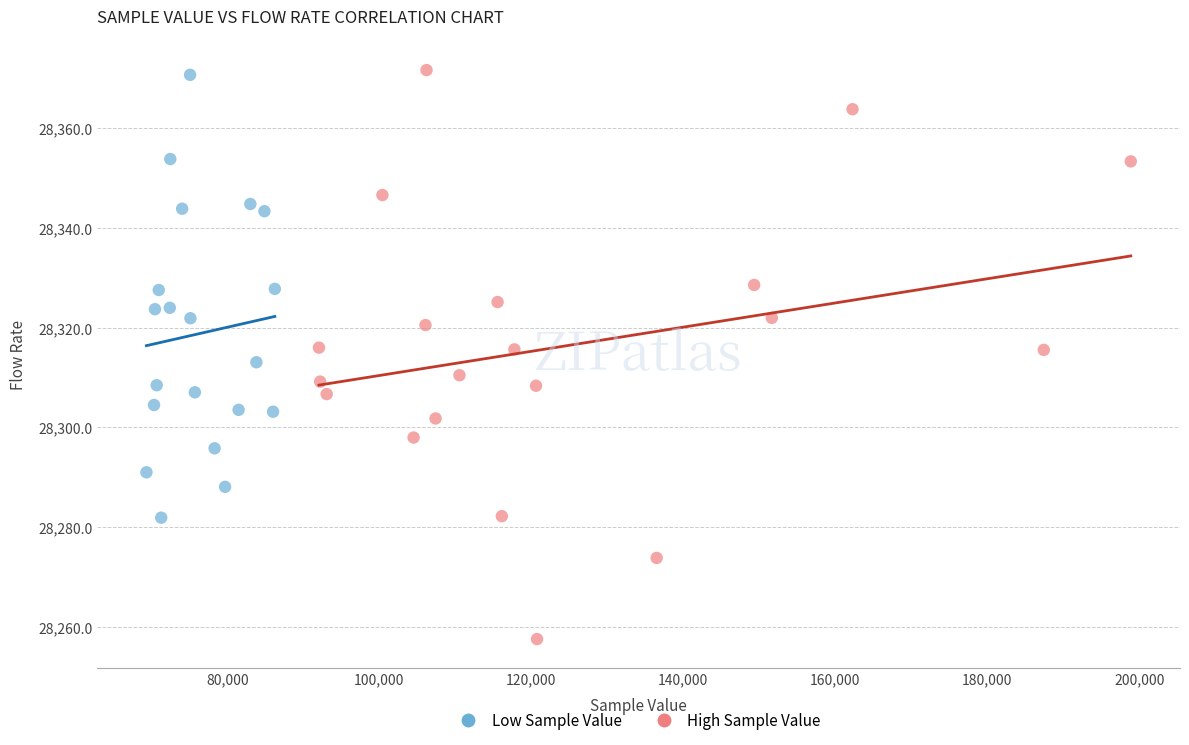

Which series contains the lowest Y value?

High Sample Value